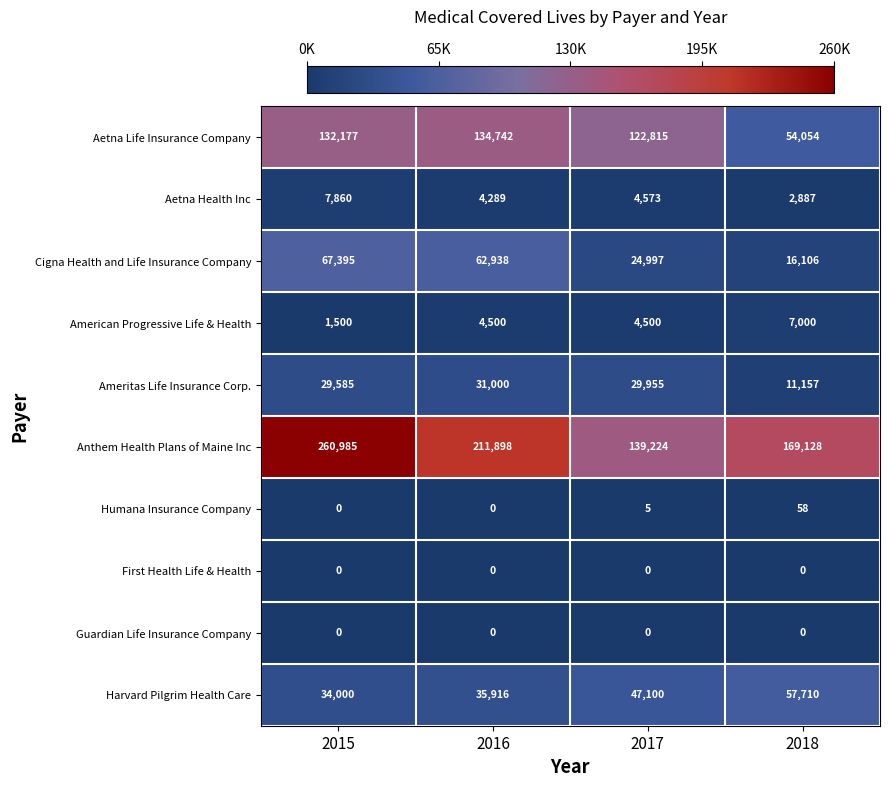

At how many categories does at least one series exceed 92677?

4